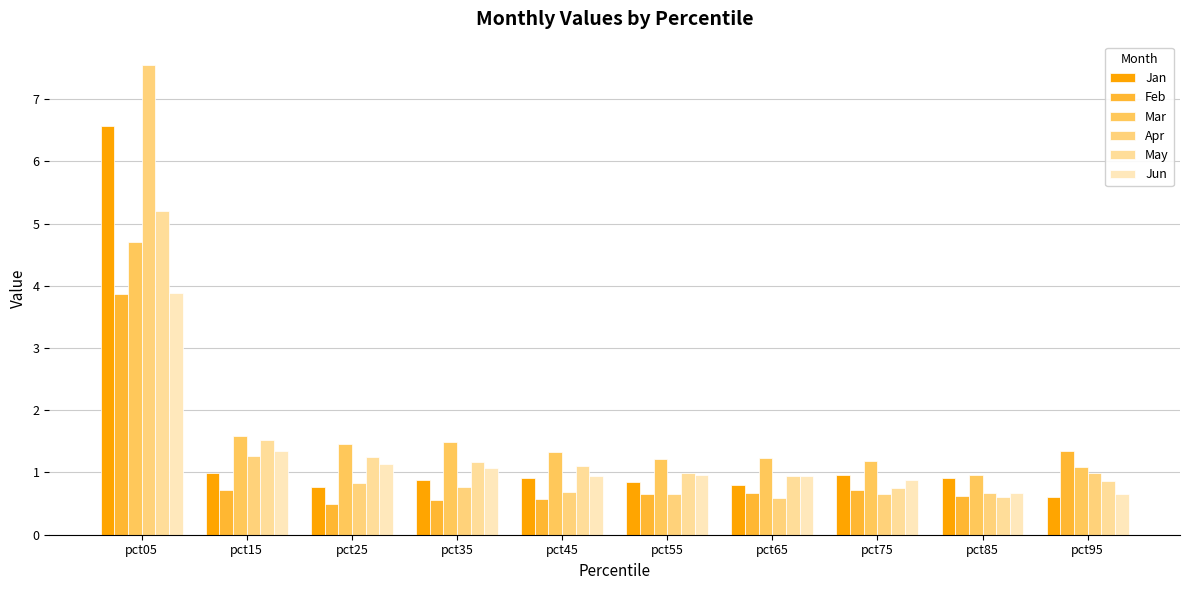

How many bars are there in total?

60